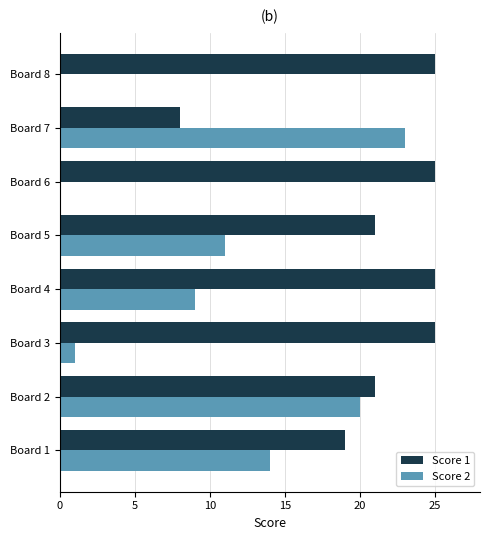

Which series changed the most between Board 2 and Board 3?

Score 2